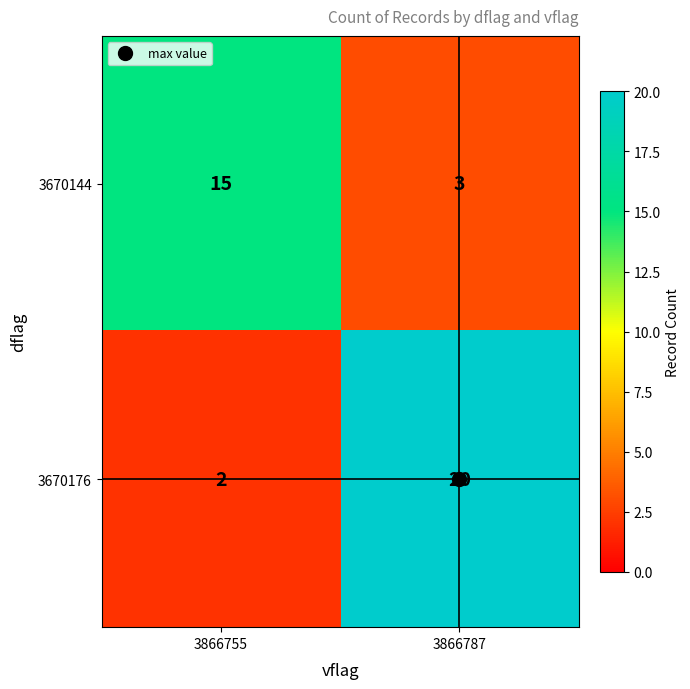

What is the approximate value of 3670144 at 3866787?

3